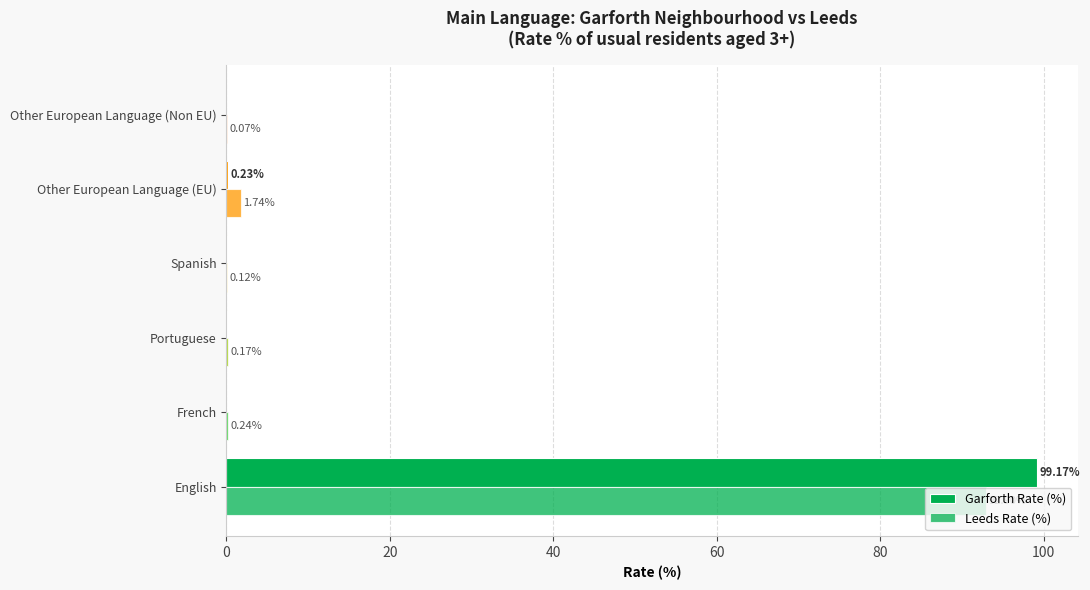

How many data points in Garforth Rate (%) are above 0?

5